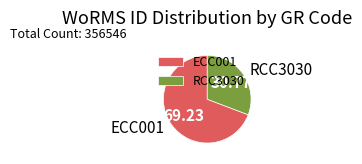

Combined, do RCC3030 and ECC001 account for over 50%?

Yes